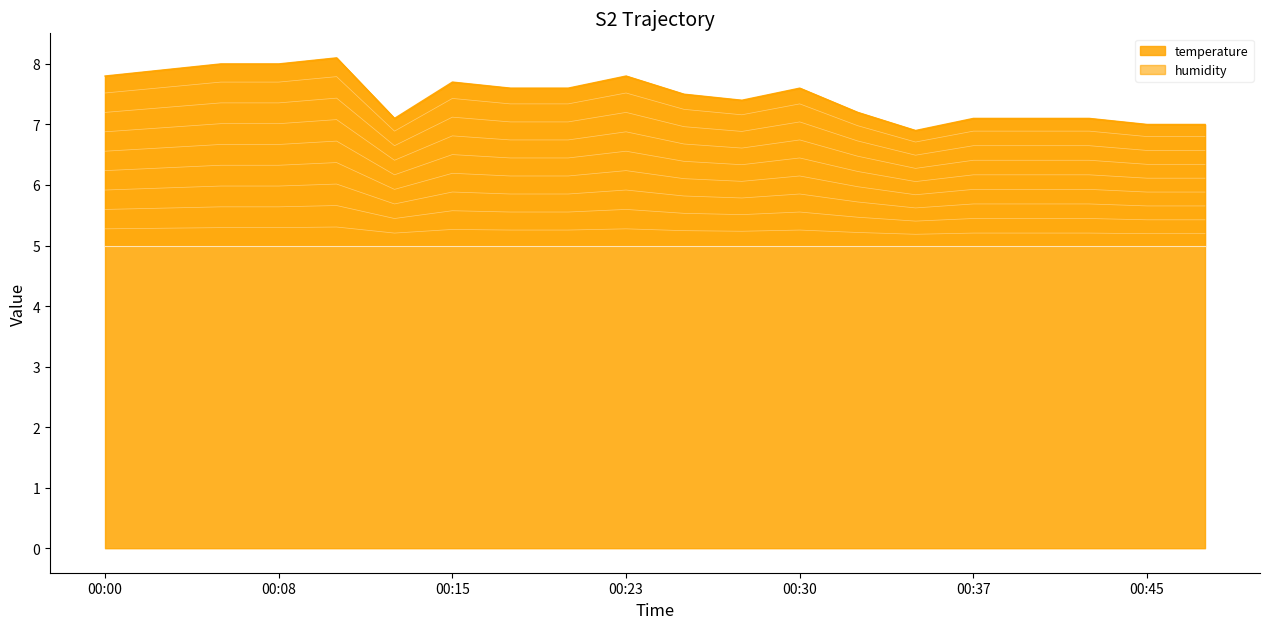

Rank the categories by value from highest to lowest.

00:10, 00:05, 00:08, 00:03, 00:00, 00:23, 00:15, 00:18, 00:20, 00:30, 00:25, 00:28, 00:33, 00:13, 00:37, 00:40, 00:42, 00:45, 00:47, 00:35